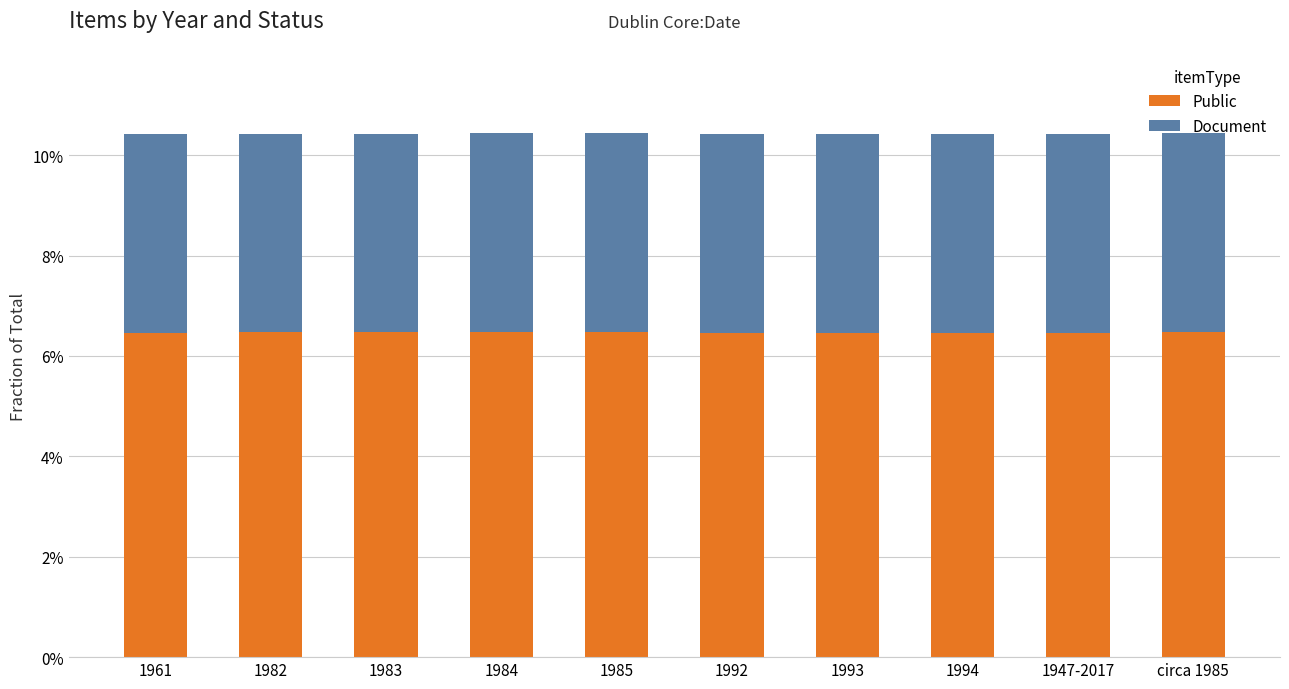

Are the bars horizontal?

No